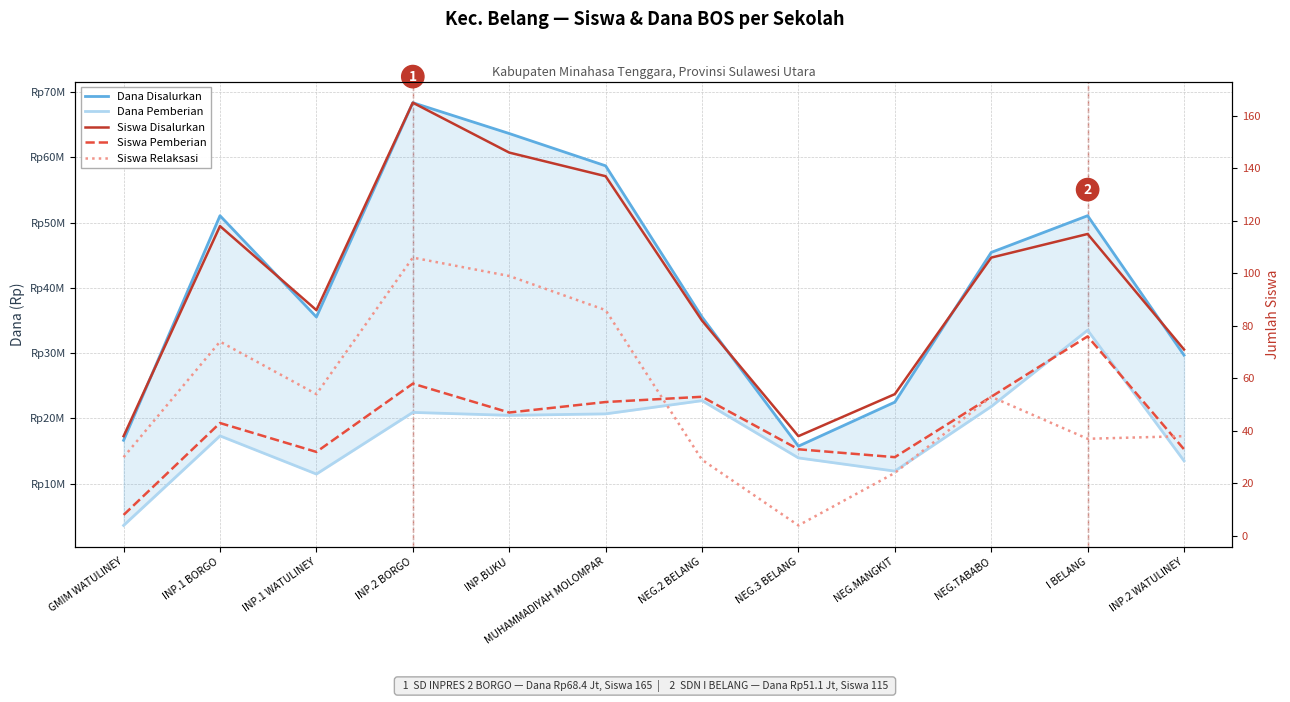

What is the difference between the Siswa Disalurkan values at NEG.MANGKIT and INP.1 BORGO?

64